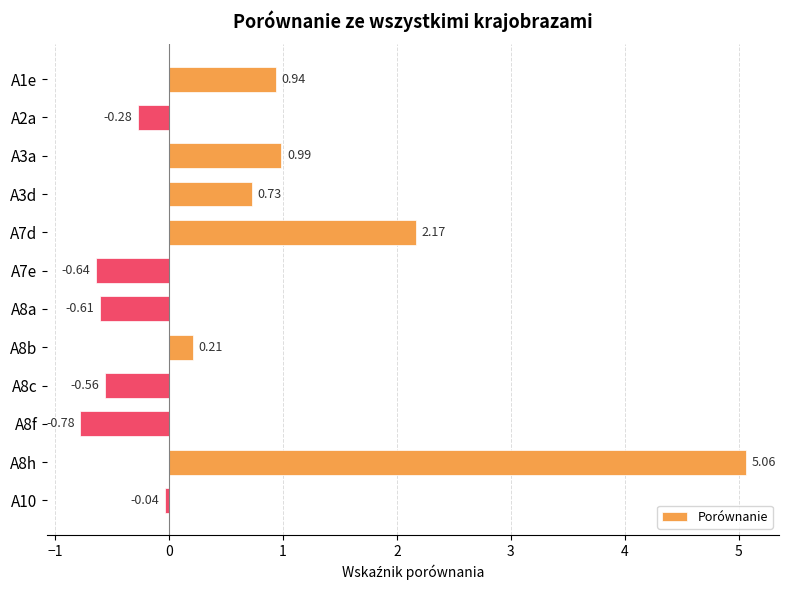

List the labels in order of value, largest first.

A8h, A7d, A3a, A1e, A3d, A8b, A10, A2a, A8c, A8a, A7e, A8f